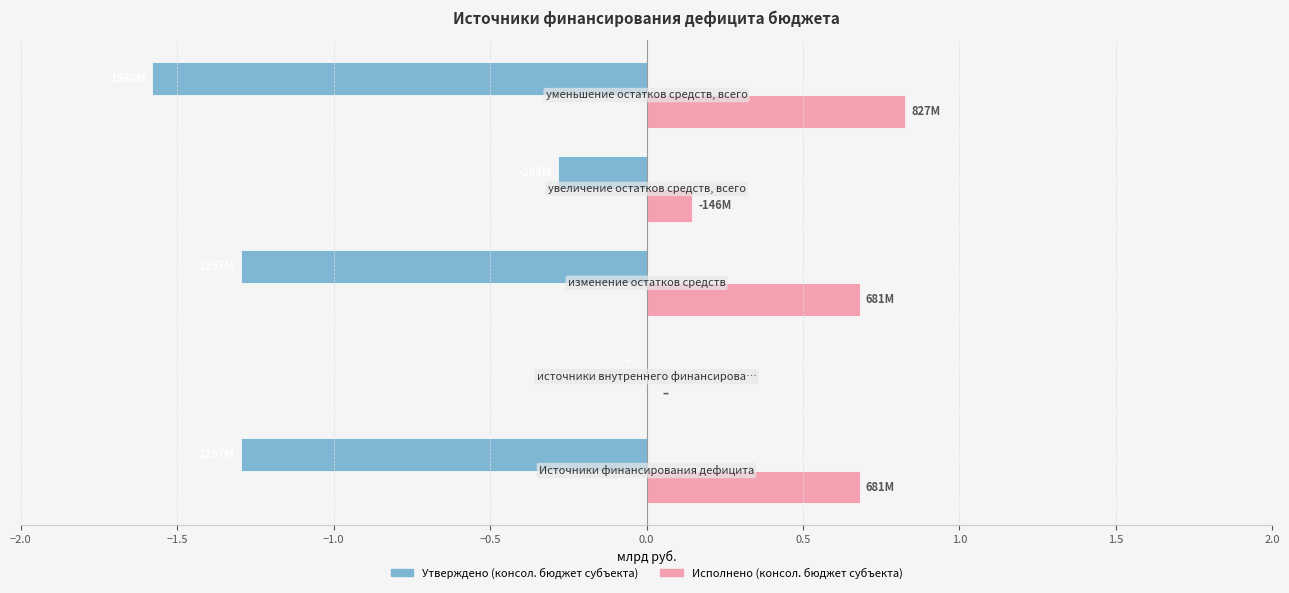

What is the maximum value shown in the chart?

0.8